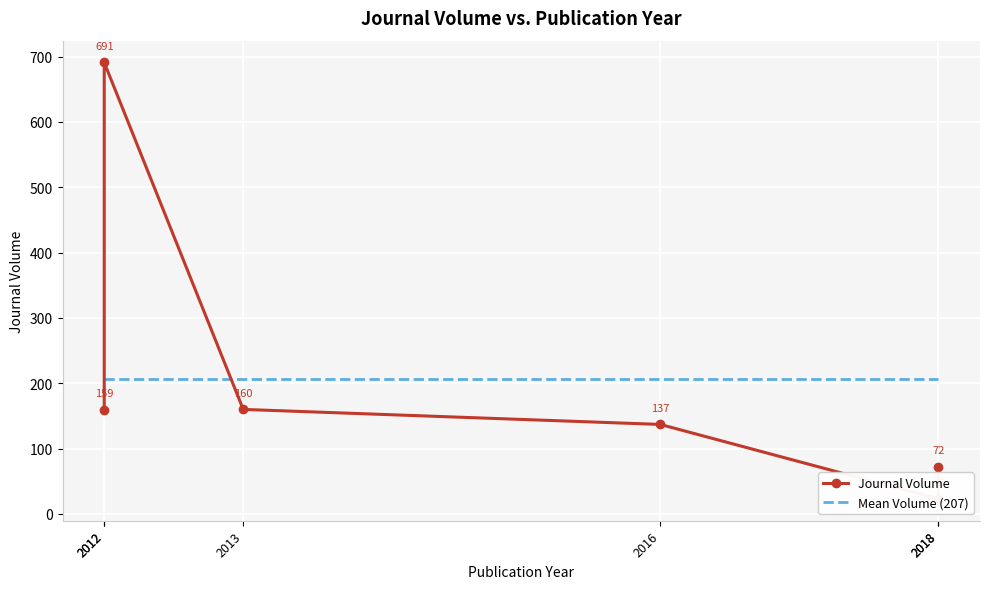

At which label does Journal Volume reach its minimum?

2018